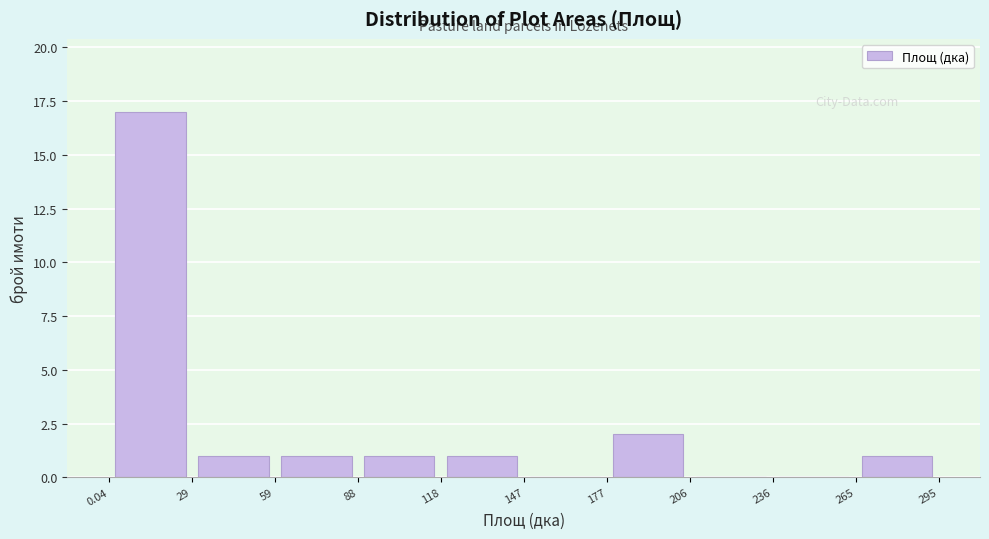

Reading left to right, list every bar in this chart as the range it spans on the x-axis followed by its height. The values are not printed on the chart, so give them approximately, as read against the axis.

0.04 to 29: 17
29 to 59: 1
59 to 88: 1
88 to 118: 1
118 to 147: 1
147 to 177: 0
177 to 206: 2
206 to 236: 0
236 to 265: 0
265 to 295: 1